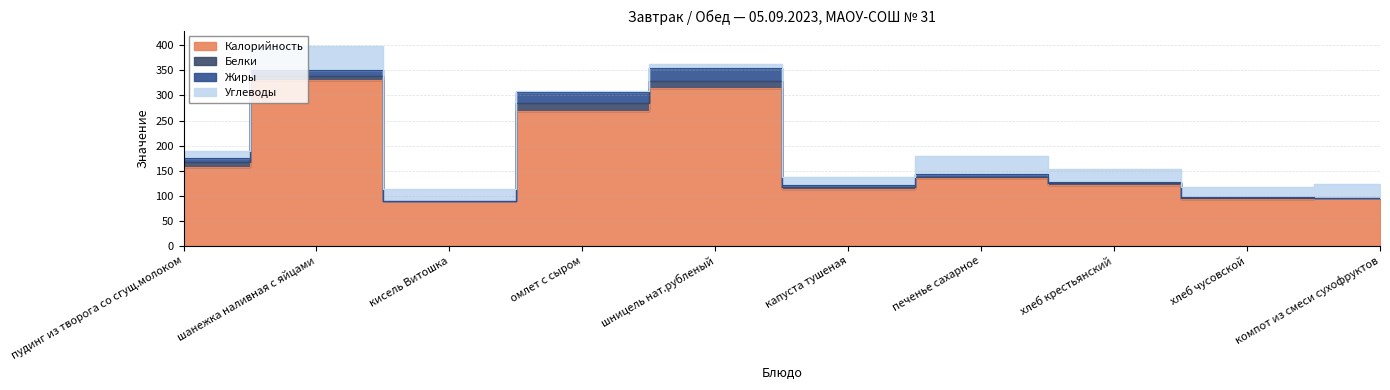

The Жиры series shows 0.9 at хлеб чусовской. True or false?

False